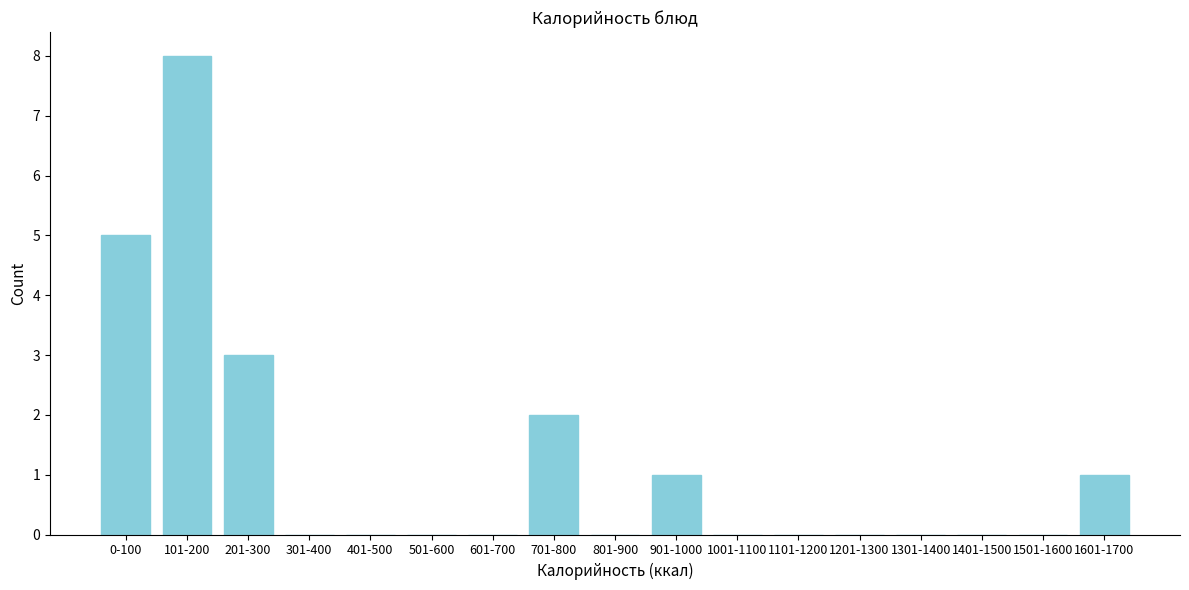

Reading left to right, transcribe all the data shown in this chart.

0-100=5	101-200=8	201-300=3	301-400=0	401-500=0	501-600=0	601-700=0	701-800=2	801-900=0	901-1000=1	1001-1100=0	1101-1200=0	1201-1300=0	1301-1400=0	1401-1500=0	1501-1600=0	1601-1700=1